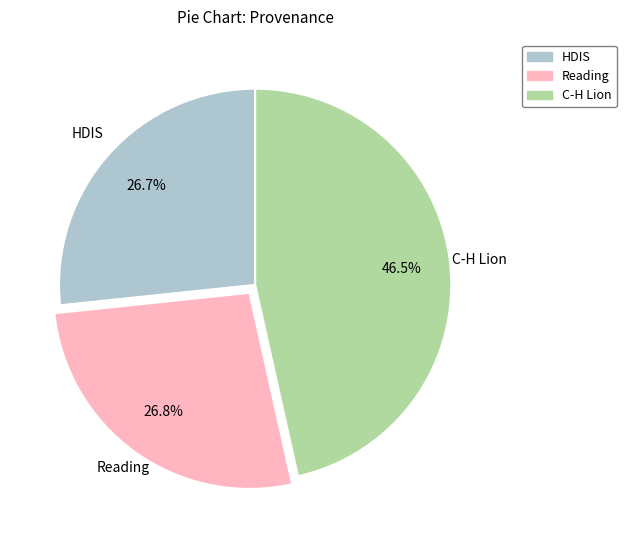

Which category has the biggest portion of the pie?

C-H Lion